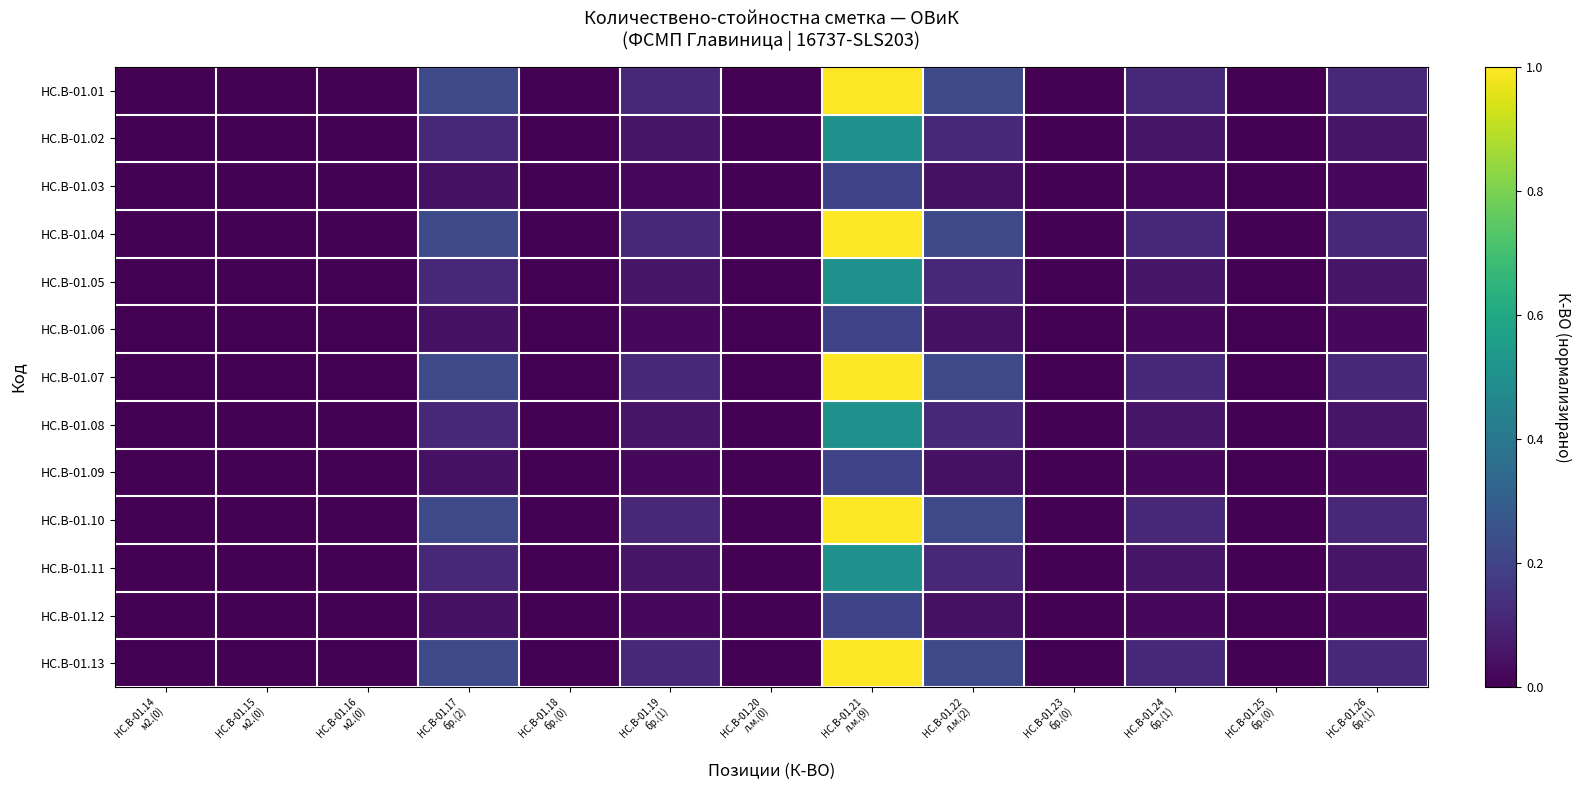

Reading right to left, transcribe all the data shown in this chart.

HC.B-01.01: HC.B-01.26
бр.(1)=0.1	HC.B-01.25
бр.(0)=0.0	HC.B-01.24
бр.(1)=0.1	HC.B-01.23
бр.(0)=0.0	HC.B-01.22
л.м.(2)=0.2	HC.B-01.21
л.м.(9)=1.0	HC.B-01.20
л.м.(0)=0.0	HC.B-01.19
бр.(1)=0.1	HC.B-01.18
бр.(0)=0.0	HC.B-01.17
бр.(2)=0.2	HC.B-01.16
м2.(0)=0.0	HC.B-01.15
м2.(0)=0.0	HC.B-01.14
м2.(0)=0.0
HC.B-01.02: HC.B-01.26
бр.(1)=0.1	HC.B-01.25
бр.(0)=0.0	HC.B-01.24
бр.(1)=0.1	HC.B-01.23
бр.(0)=0.0	HC.B-01.22
л.м.(2)=0.1	HC.B-01.21
л.м.(9)=0.5	HC.B-01.20
л.м.(0)=0.0	HC.B-01.19
бр.(1)=0.1	HC.B-01.18
бр.(0)=0.0	HC.B-01.17
бр.(2)=0.1	HC.B-01.16
м2.(0)=0.0	HC.B-01.15
м2.(0)=0.0	HC.B-01.14
м2.(0)=0.0
HC.B-01.03: HC.B-01.26
бр.(1)=0.0	HC.B-01.25
бр.(0)=0.0	HC.B-01.24
бр.(1)=0.0	HC.B-01.23
бр.(0)=0.0	HC.B-01.22
л.м.(2)=0.0	HC.B-01.21
л.м.(9)=0.2	HC.B-01.20
л.м.(0)=0.0	HC.B-01.19
бр.(1)=0.0	HC.B-01.18
бр.(0)=0.0	HC.B-01.17
бр.(2)=0.0	HC.B-01.16
м2.(0)=0.0	HC.B-01.15
м2.(0)=0.0	HC.B-01.14
м2.(0)=0.0
HC.B-01.04: HC.B-01.26
бр.(1)=0.1	HC.B-01.25
бр.(0)=0.0	HC.B-01.24
бр.(1)=0.1	HC.B-01.23
бр.(0)=0.0	HC.B-01.22
л.м.(2)=0.2	HC.B-01.21
л.м.(9)=1.0	HC.B-01.20
л.м.(0)=0.0	HC.B-01.19
бр.(1)=0.1	HC.B-01.18
бр.(0)=0.0	HC.B-01.17
бр.(2)=0.2	HC.B-01.16
м2.(0)=0.0	HC.B-01.15
м2.(0)=0.0	HC.B-01.14
м2.(0)=0.0
HC.B-01.05: HC.B-01.26
бр.(1)=0.1	HC.B-01.25
бр.(0)=0.0	HC.B-01.24
бр.(1)=0.1	HC.B-01.23
бр.(0)=0.0	HC.B-01.22
л.м.(2)=0.1	HC.B-01.21
л.м.(9)=0.5	HC.B-01.20
л.м.(0)=0.0	HC.B-01.19
бр.(1)=0.1	HC.B-01.18
бр.(0)=0.0	HC.B-01.17
бр.(2)=0.1	HC.B-01.16
м2.(0)=0.0	HC.B-01.15
м2.(0)=0.0	HC.B-01.14
м2.(0)=0.0
HC.B-01.06: HC.B-01.26
бр.(1)=0.0	HC.B-01.25
бр.(0)=0.0	HC.B-01.24
бр.(1)=0.0	HC.B-01.23
бр.(0)=0.0	HC.B-01.22
л.м.(2)=0.0	HC.B-01.21
л.м.(9)=0.2	HC.B-01.20
л.м.(0)=0.0	HC.B-01.19
бр.(1)=0.0	HC.B-01.18
бр.(0)=0.0	HC.B-01.17
бр.(2)=0.0	HC.B-01.16
м2.(0)=0.0	HC.B-01.15
м2.(0)=0.0	HC.B-01.14
м2.(0)=0.0
HC.B-01.07: HC.B-01.26
бр.(1)=0.1	HC.B-01.25
бр.(0)=0.0	HC.B-01.24
бр.(1)=0.1	HC.B-01.23
бр.(0)=0.0	HC.B-01.22
л.м.(2)=0.2	HC.B-01.21
л.м.(9)=1.0	HC.B-01.20
л.м.(0)=0.0	HC.B-01.19
бр.(1)=0.1	HC.B-01.18
бр.(0)=0.0	HC.B-01.17
бр.(2)=0.2	HC.B-01.16
м2.(0)=0.0	HC.B-01.15
м2.(0)=0.0	HC.B-01.14
м2.(0)=0.0
HC.B-01.08: HC.B-01.26
бр.(1)=0.1	HC.B-01.25
бр.(0)=0.0	HC.B-01.24
бр.(1)=0.1	HC.B-01.23
бр.(0)=0.0	HC.B-01.22
л.м.(2)=0.1	HC.B-01.21
л.м.(9)=0.5	HC.B-01.20
л.м.(0)=0.0	HC.B-01.19
бр.(1)=0.1	HC.B-01.18
бр.(0)=0.0	HC.B-01.17
бр.(2)=0.1	HC.B-01.16
м2.(0)=0.0	HC.B-01.15
м2.(0)=0.0	HC.B-01.14
м2.(0)=0.0
HC.B-01.09: HC.B-01.26
бр.(1)=0.0	HC.B-01.25
бр.(0)=0.0	HC.B-01.24
бр.(1)=0.0	HC.B-01.23
бр.(0)=0.0	HC.B-01.22
л.м.(2)=0.0	HC.B-01.21
л.м.(9)=0.2	HC.B-01.20
л.м.(0)=0.0	HC.B-01.19
бр.(1)=0.0	HC.B-01.18
бр.(0)=0.0	HC.B-01.17
бр.(2)=0.0	HC.B-01.16
м2.(0)=0.0	HC.B-01.15
м2.(0)=0.0	HC.B-01.14
м2.(0)=0.0
HC.B-01.10: HC.B-01.26
бр.(1)=0.1	HC.B-01.25
бр.(0)=0.0	HC.B-01.24
бр.(1)=0.1	HC.B-01.23
бр.(0)=0.0	HC.B-01.22
л.м.(2)=0.2	HC.B-01.21
л.м.(9)=1.0	HC.B-01.20
л.м.(0)=0.0	HC.B-01.19
бр.(1)=0.1	HC.B-01.18
бр.(0)=0.0	HC.B-01.17
бр.(2)=0.2	HC.B-01.16
м2.(0)=0.0	HC.B-01.15
м2.(0)=0.0	HC.B-01.14
м2.(0)=0.0
HC.B-01.11: HC.B-01.26
бр.(1)=0.1	HC.B-01.25
бр.(0)=0.0	HC.B-01.24
бр.(1)=0.1	HC.B-01.23
бр.(0)=0.0	HC.B-01.22
л.м.(2)=0.1	HC.B-01.21
л.м.(9)=0.5	HC.B-01.20
л.м.(0)=0.0	HC.B-01.19
бр.(1)=0.1	HC.B-01.18
бр.(0)=0.0	HC.B-01.17
бр.(2)=0.1	HC.B-01.16
м2.(0)=0.0	HC.B-01.15
м2.(0)=0.0	HC.B-01.14
м2.(0)=0.0
HC.B-01.12: HC.B-01.26
бр.(1)=0.0	HC.B-01.25
бр.(0)=0.0	HC.B-01.24
бр.(1)=0.0	HC.B-01.23
бр.(0)=0.0	HC.B-01.22
л.м.(2)=0.0	HC.B-01.21
л.м.(9)=0.2	HC.B-01.20
л.м.(0)=0.0	HC.B-01.19
бр.(1)=0.0	HC.B-01.18
бр.(0)=0.0	HC.B-01.17
бр.(2)=0.0	HC.B-01.16
м2.(0)=0.0	HC.B-01.15
м2.(0)=0.0	HC.B-01.14
м2.(0)=0.0
HC.B-01.13: HC.B-01.26
бр.(1)=0.1	HC.B-01.25
бр.(0)=0.0	HC.B-01.24
бр.(1)=0.1	HC.B-01.23
бр.(0)=0.0	HC.B-01.22
л.м.(2)=0.2	HC.B-01.21
л.м.(9)=1.0	HC.B-01.20
л.м.(0)=0.0	HC.B-01.19
бр.(1)=0.1	HC.B-01.18
бр.(0)=0.0	HC.B-01.17
бр.(2)=0.2	HC.B-01.16
м2.(0)=0.0	HC.B-01.15
м2.(0)=0.0	HC.B-01.14
м2.(0)=0.0